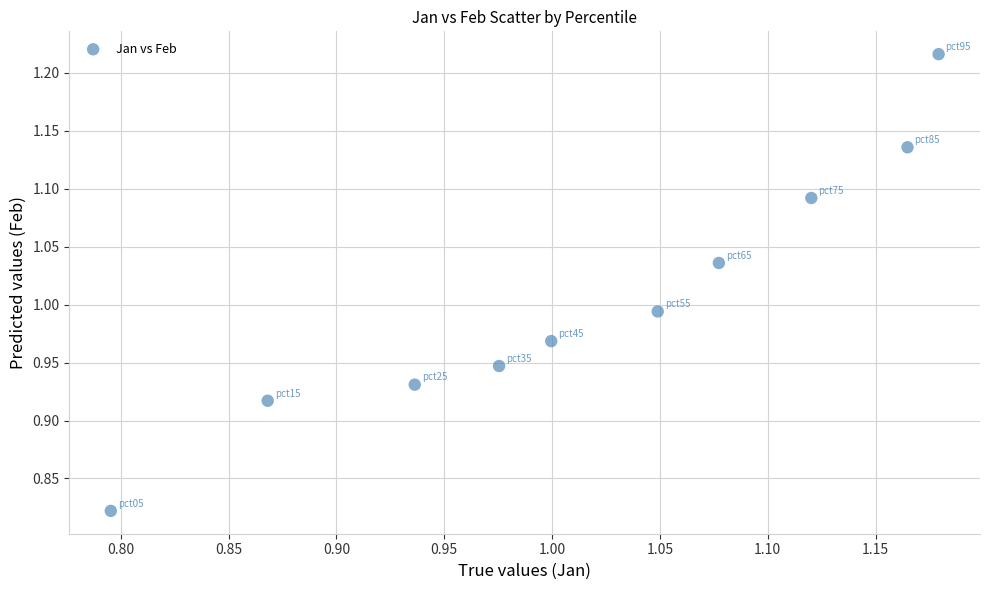

What is the range of Y values (max minus min)?

0.4